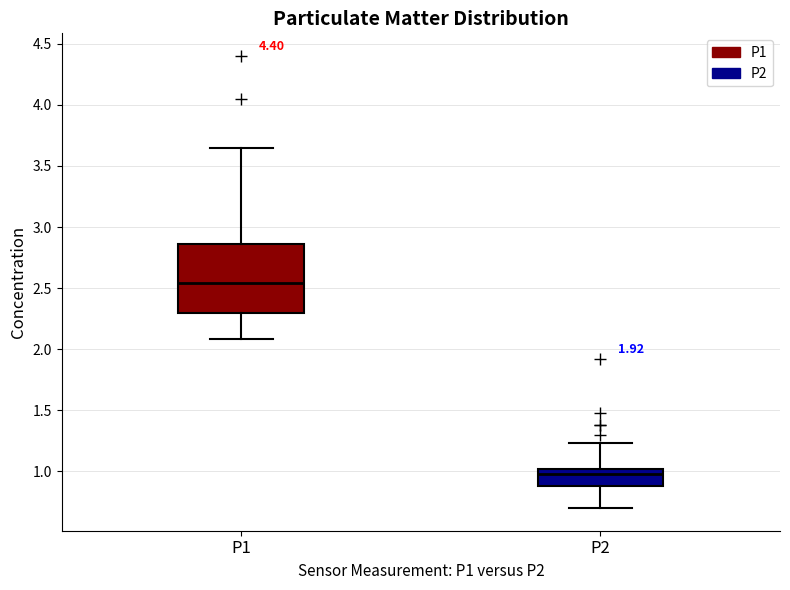

Where does the lower whisker of the box for P2 end on the y-axis? The values are not printed on the chart, so give them approximately, as read against the axis.

0.70